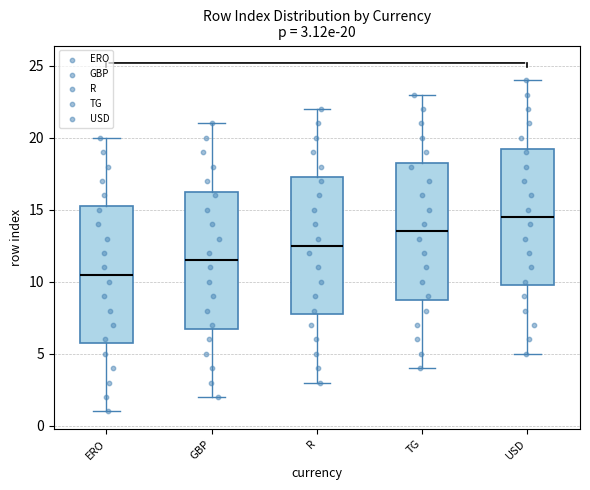

Which box has the highest median line?

USD